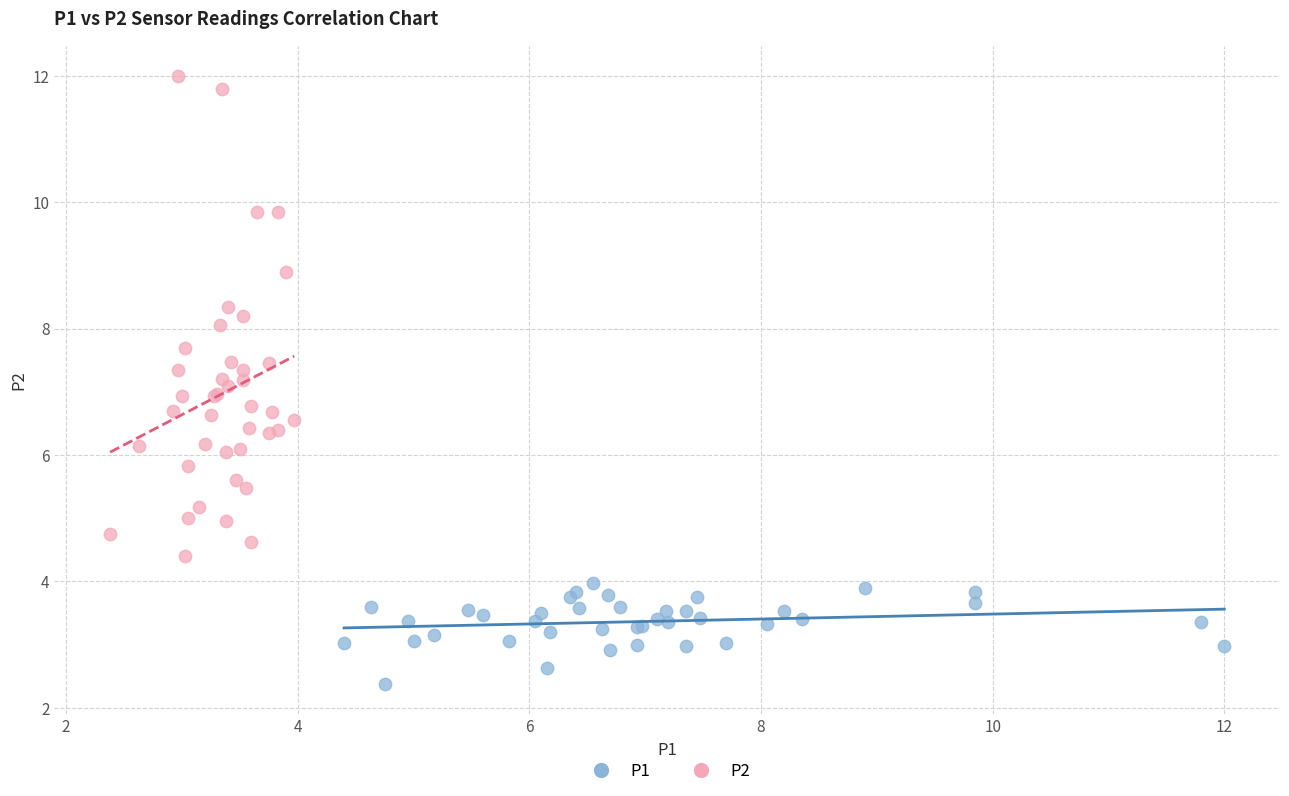

Which series has the largest Y range (max minus min)?

P2